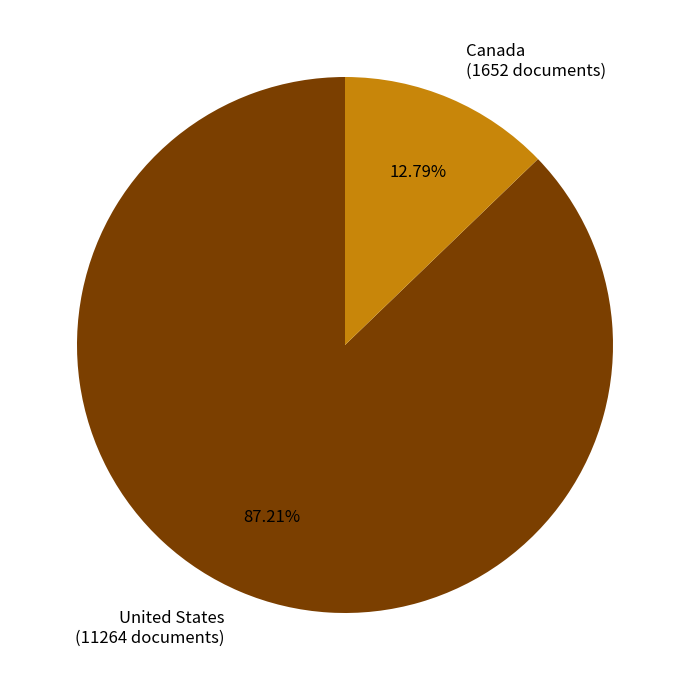

To the nearest percent, what portion does Canada represent?

13%